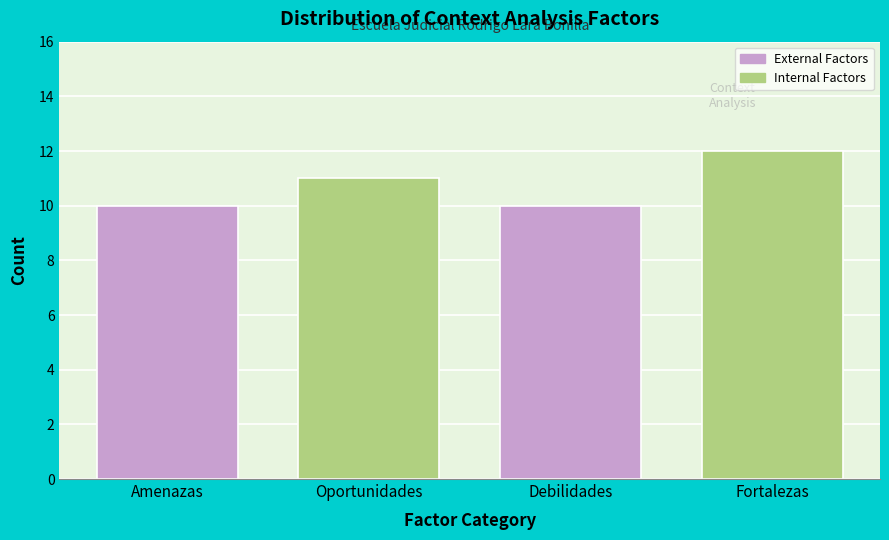

Reading left to right, transcribe all the data shown in this chart.

Amenazas=10	Oportunidades=11	Debilidades=10	Fortalezas=12